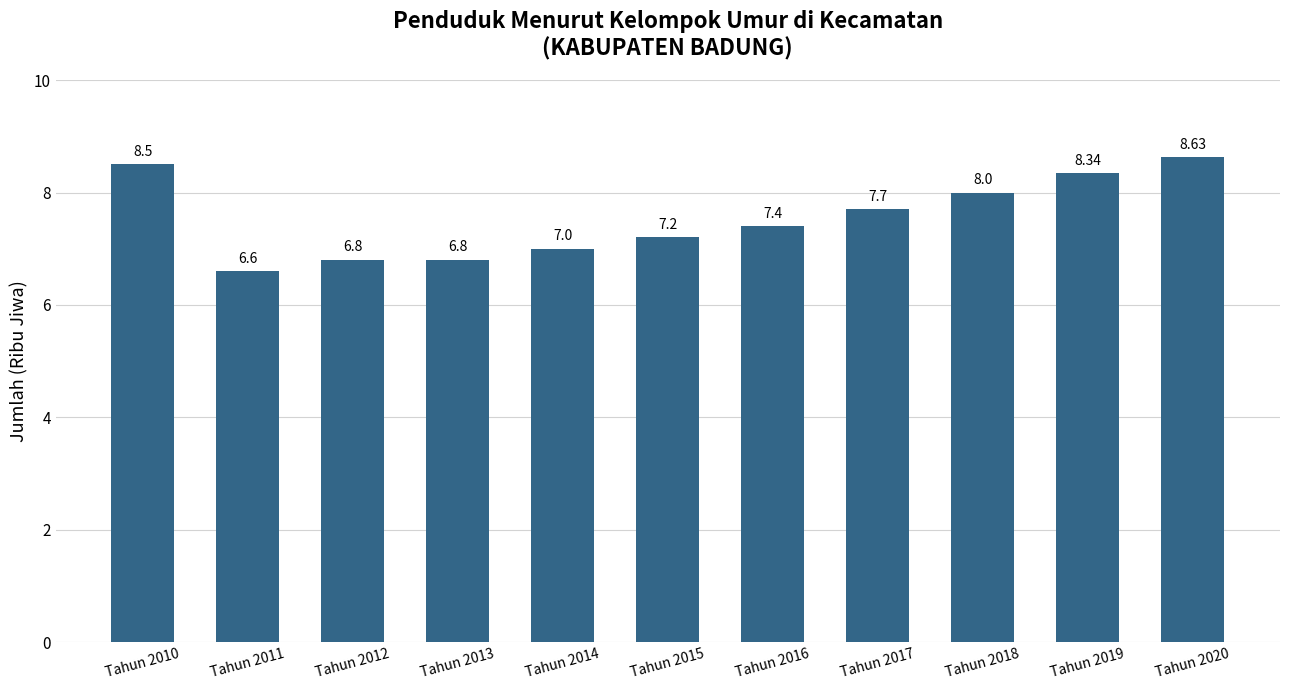

What is the smallest value displayed?

6.6